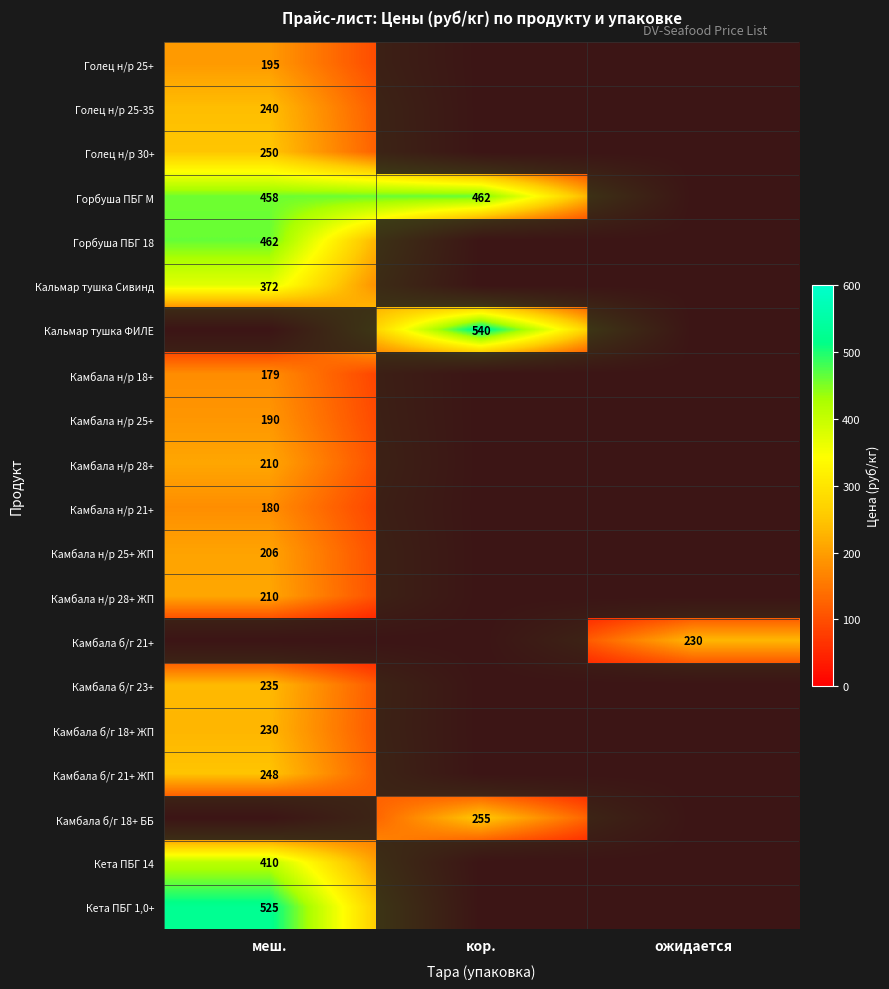

The value of Камбала б/г 23+ at меш. is 418. True or false?

False